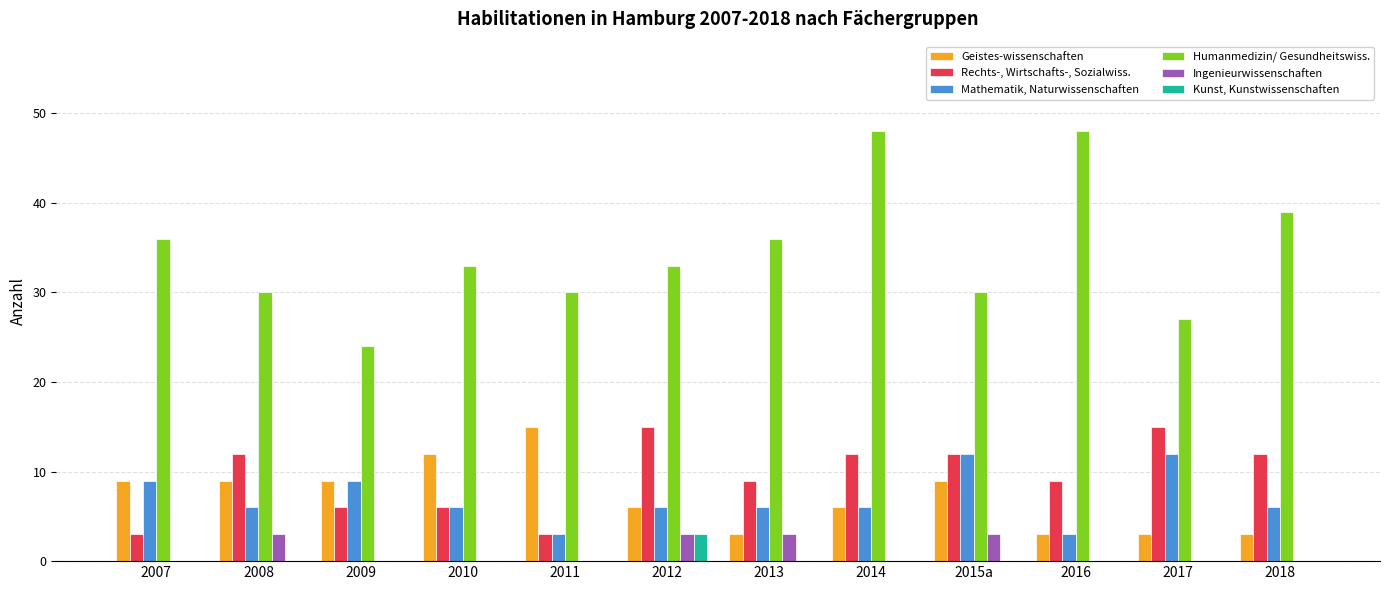

What is the spread (max minus min) of values at 2016?

48